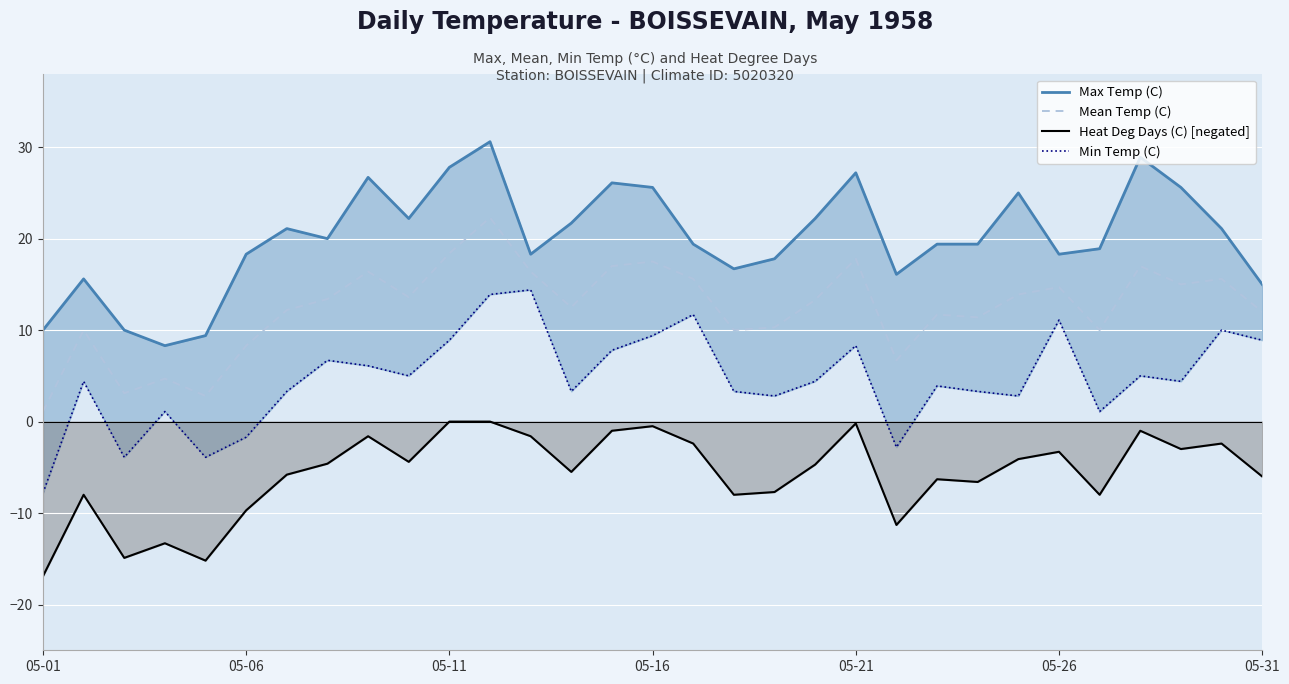

Which series has the largest total across all categories?

Max Temp (C)